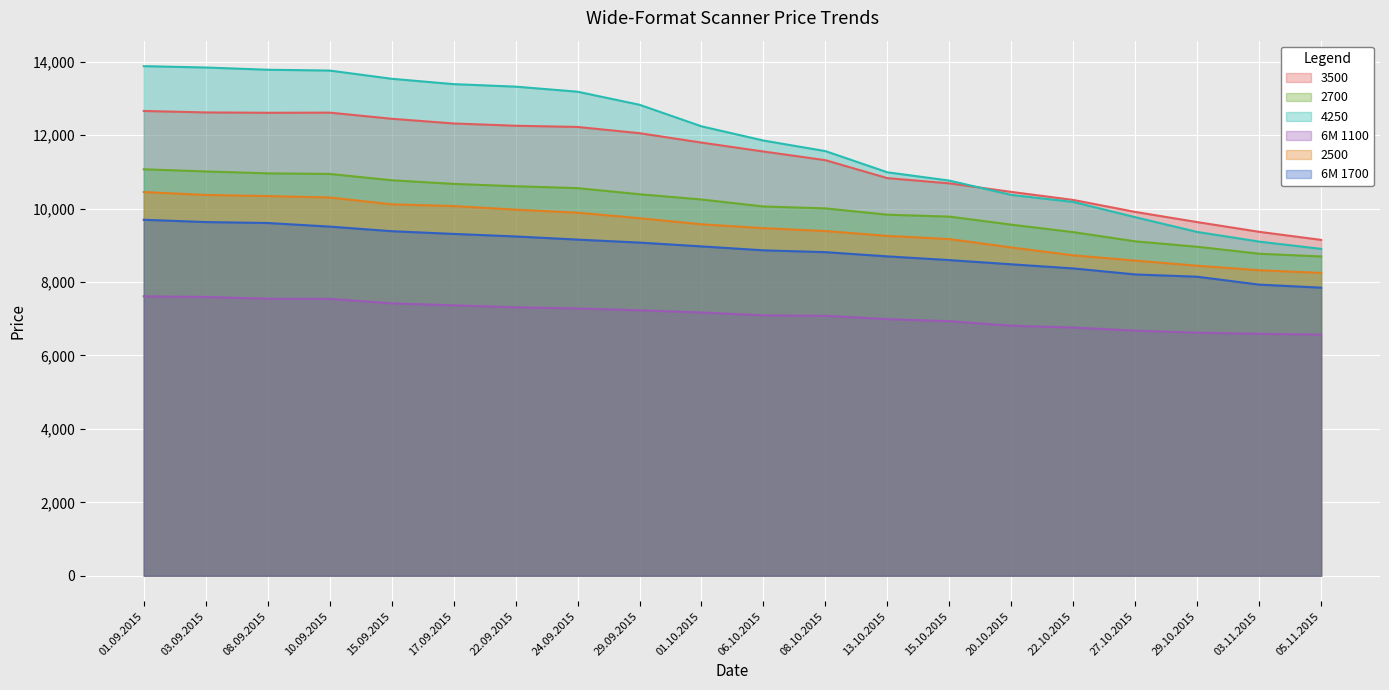

List the labels in order of 3500 value, smallest first.

05.11.2015, 03.11.2015, 29.10.2015, 27.10.2015, 22.10.2015, 20.10.2015, 15.10.2015, 13.10.2015, 08.10.2015, 06.10.2015, 01.10.2015, 29.09.2015, 24.09.2015, 22.09.2015, 17.09.2015, 15.09.2015, 08.09.2015, 10.09.2015, 03.09.2015, 01.09.2015